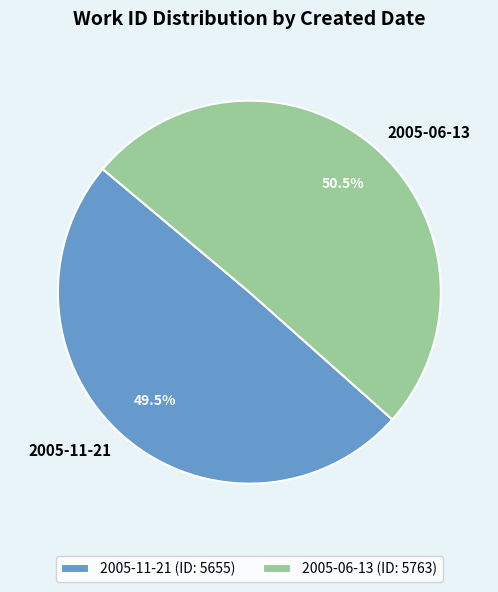

Combined, what portion of the pie is 2005-11-21 and 2005-06-13?

100.0%